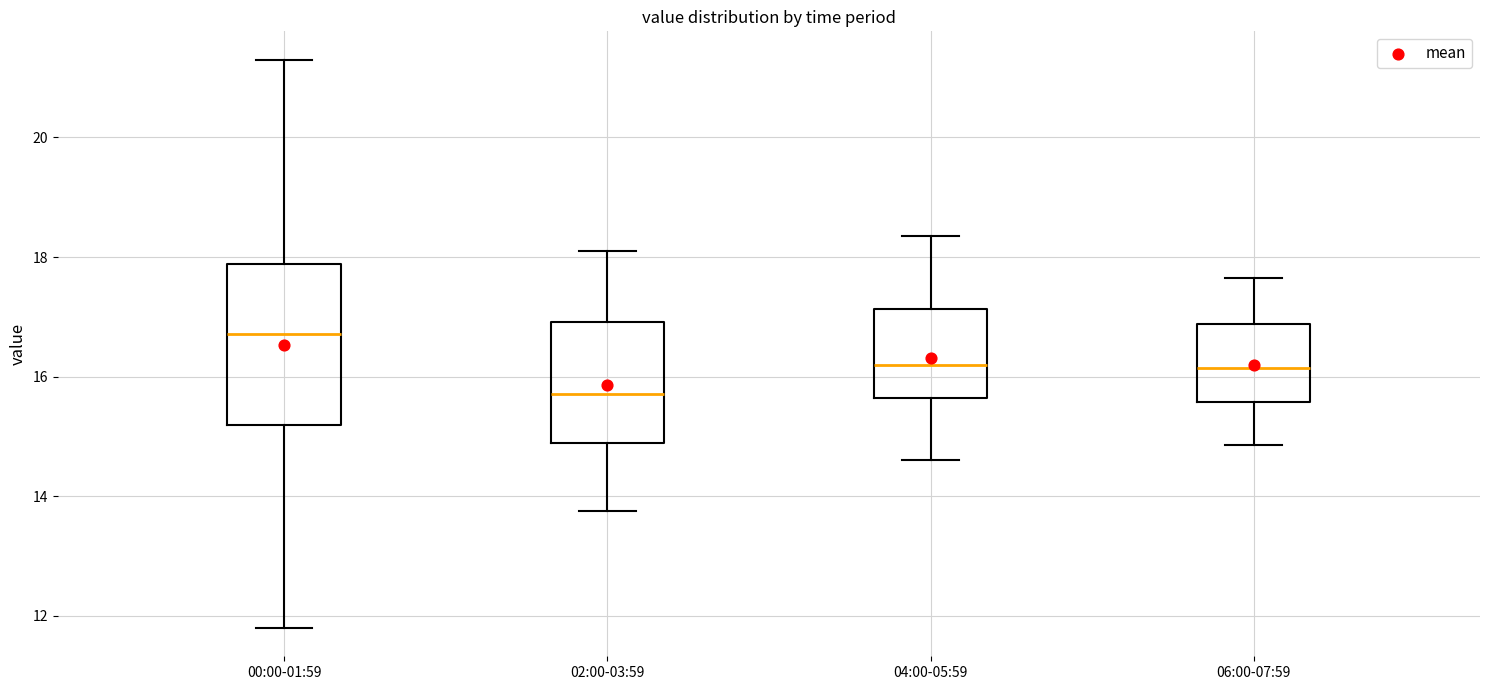

Where does the upper whisker of the box for 06:00-07:59 end on the y-axis? The values are not printed on the chart, so give them approximately, as read against the axis.

17.6